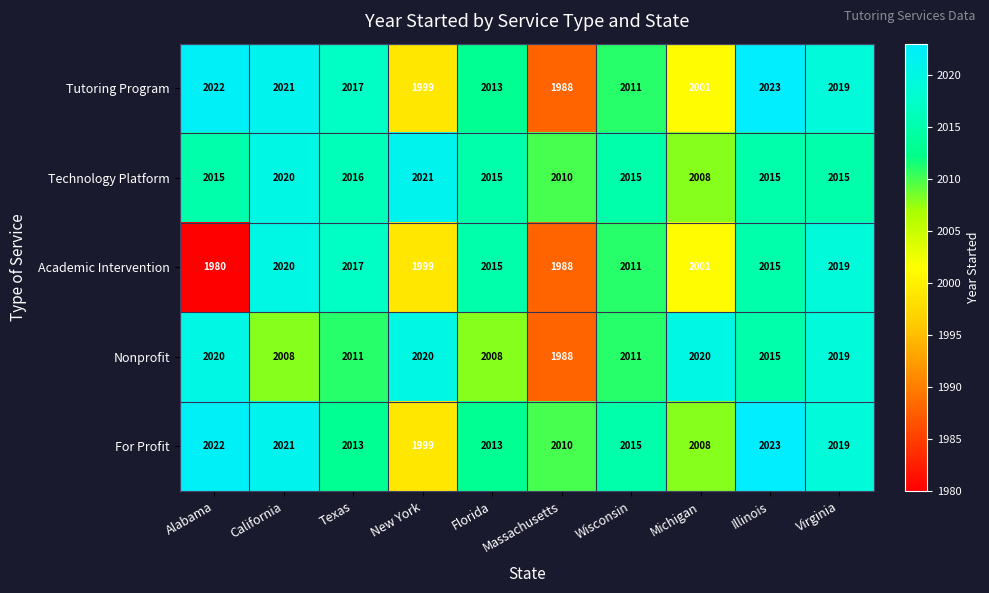

Which series changed the most between Alabama and Texas?

Academic Intervention